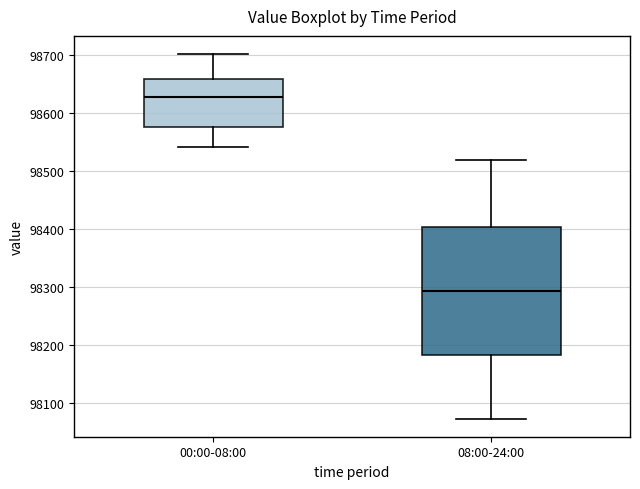

Where does the upper whisker of the box for 00:00-08:00 end on the y-axis? The values are not printed on the chart, so give them approximately, as read against the axis.

98700